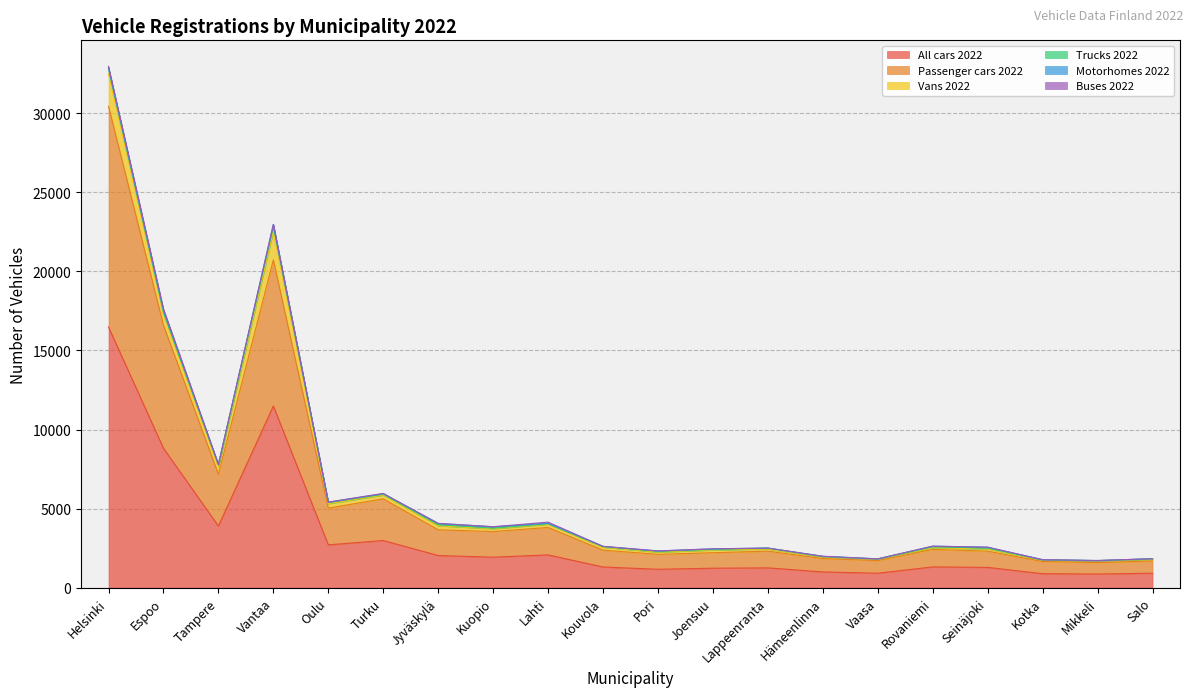

True or false: Buses 2022 has more than 2 points higher than both neighbors.

True